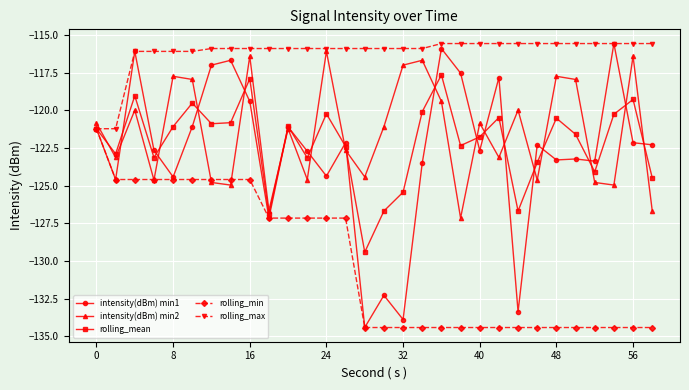

After their last crossing, which series has the higher values: rolling_min or intensity(dBm) min2?

intensity(dBm) min2